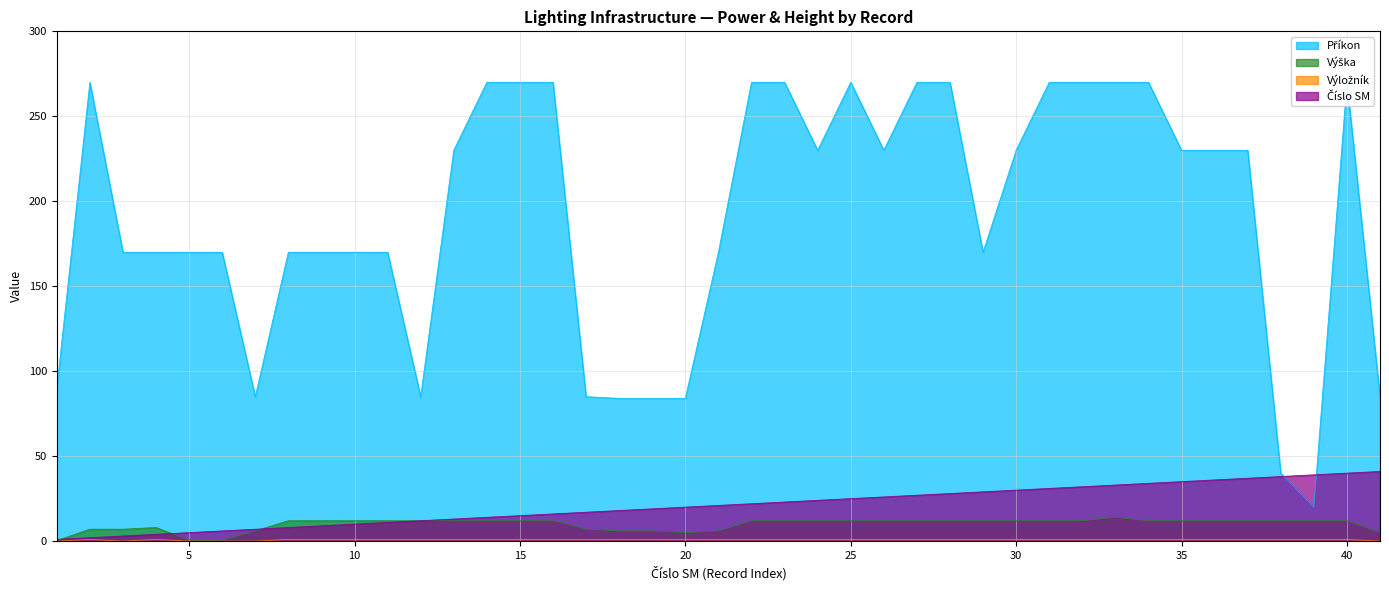

True or false: Číslo SM has more than 0 points higher than both neighbors.

False